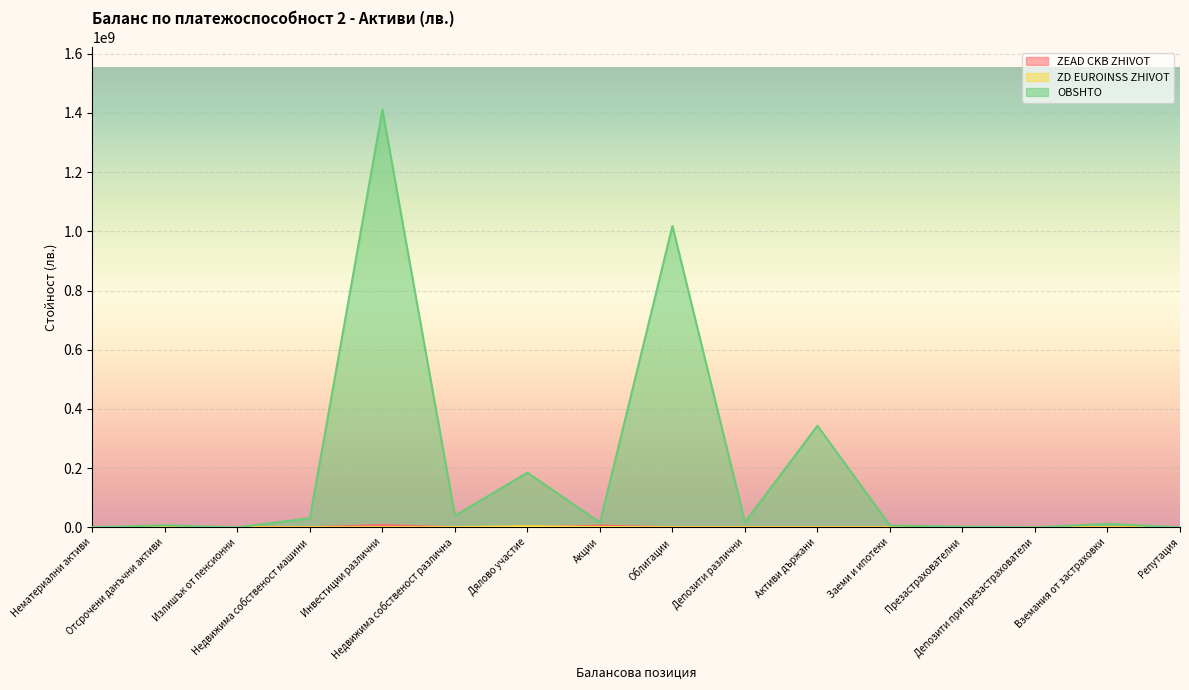

At which category does ZD EUROINSS ZHIVOT reach its first local peak?

Отсрочени данъчни активи